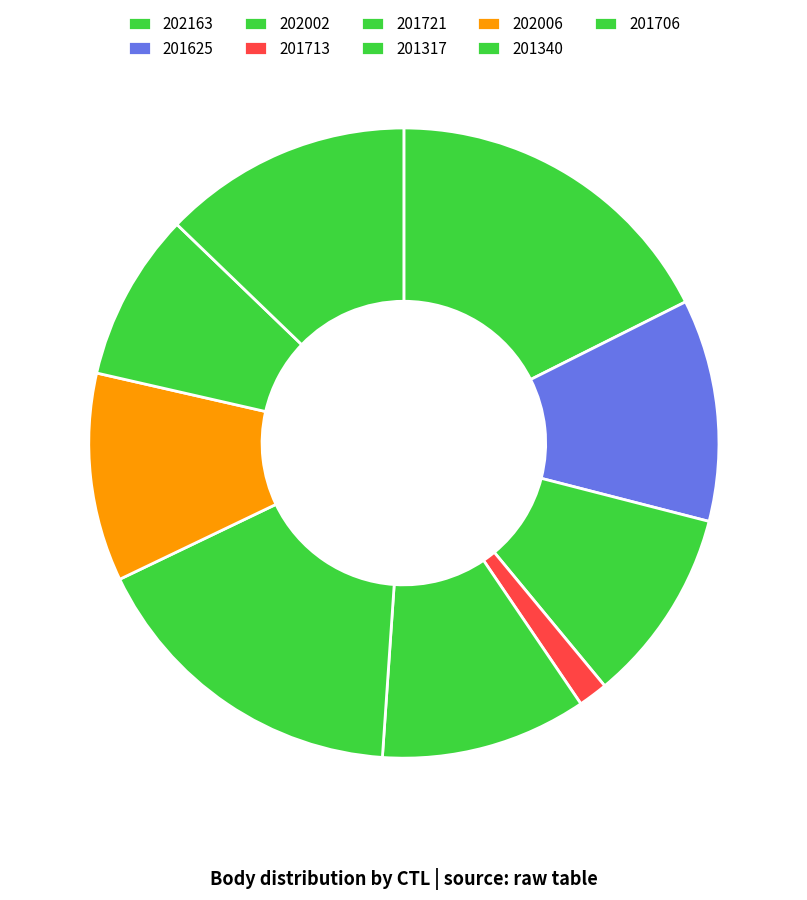

Is 202163 the majority of the pie?

No